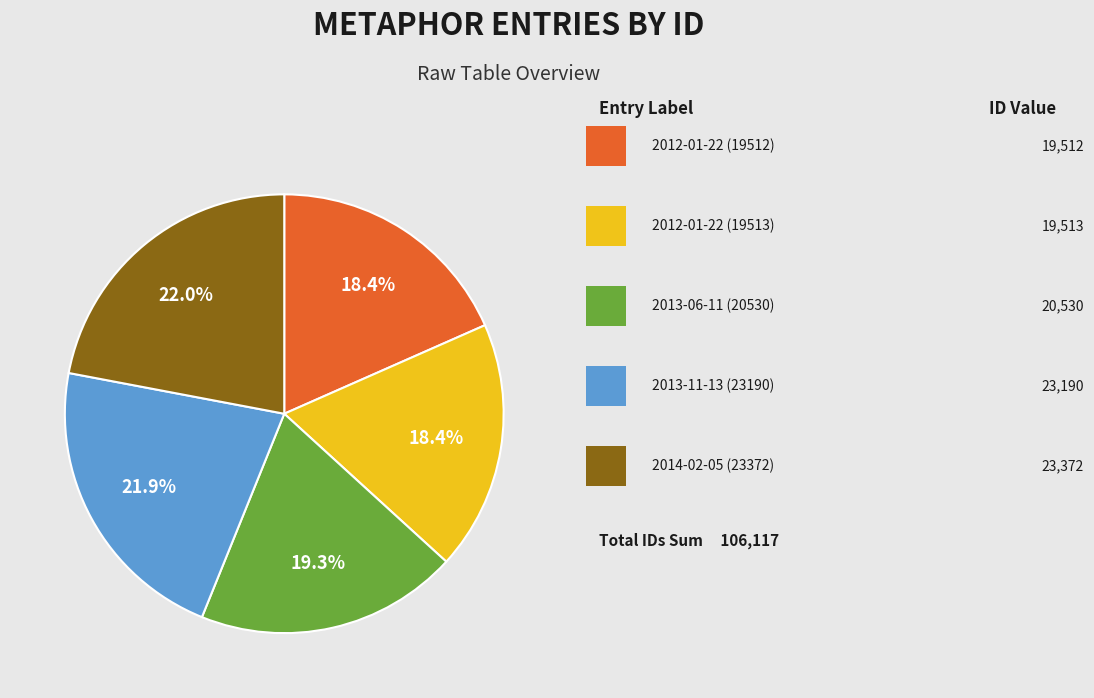

Is there a majority slice in this chart?

No